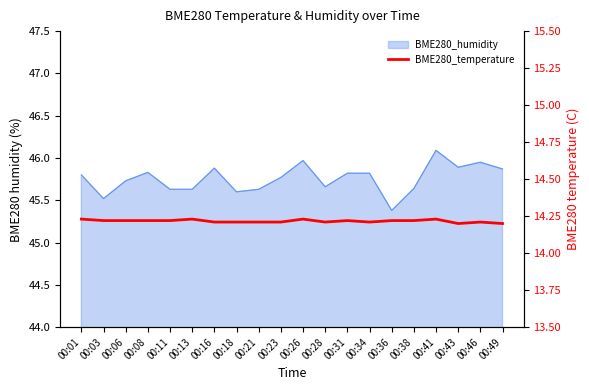

True or false: the data shows 19.1 at 00:03.

False